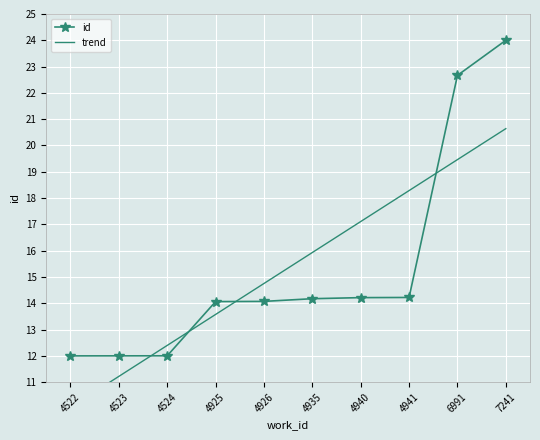

Rank the categories by value from lowest to highest.

4522, 4523, 4524, 4925, 4926, 4935, 4940, 4941, 6991, 7241